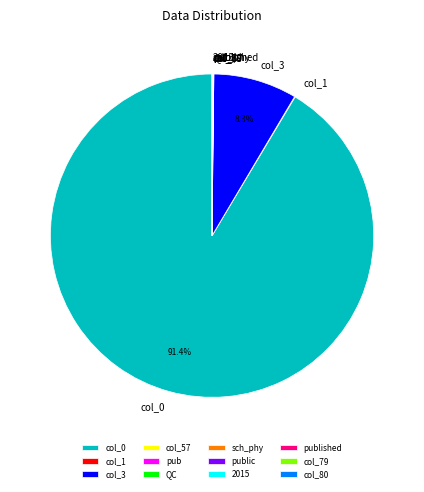

Does col_0 account for over 50% of the chart?

Yes